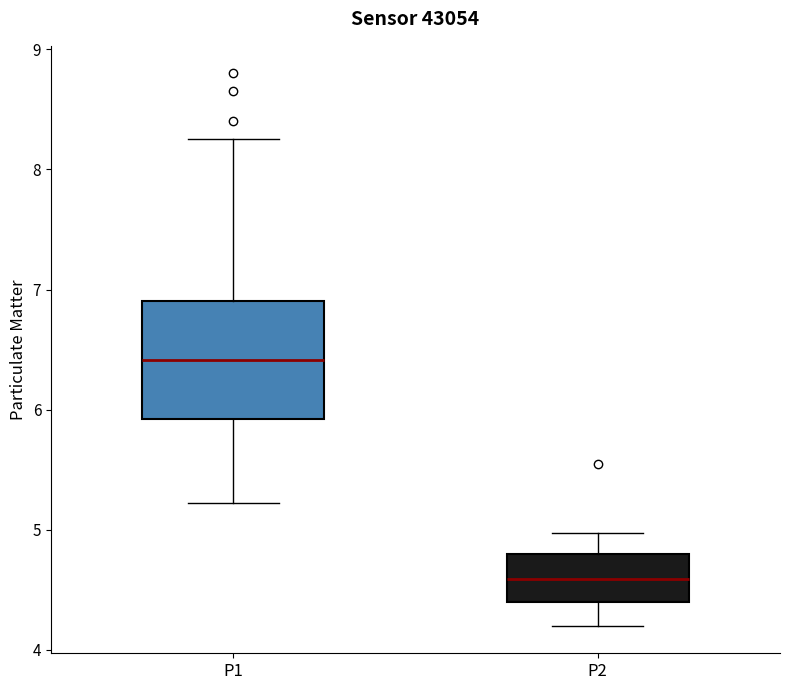

Which box has the highest median line?

P1